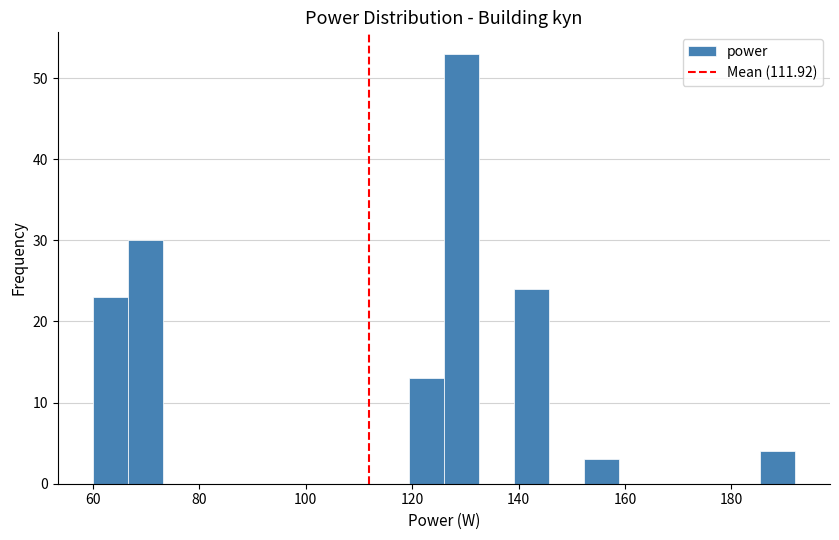

Read against the x-axis, roughly where is the centre of the tallest bar?

130